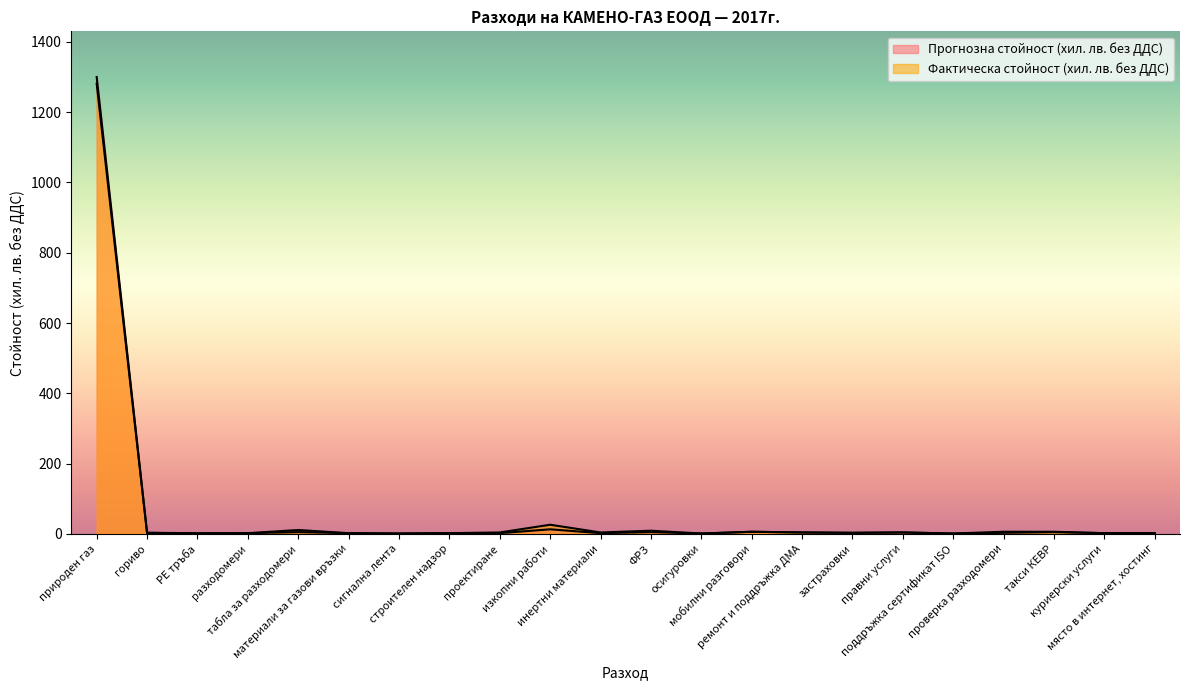

At which label does Прогнозна стойност (хил. лв. без ДДС) first exceed 3?

природен газ